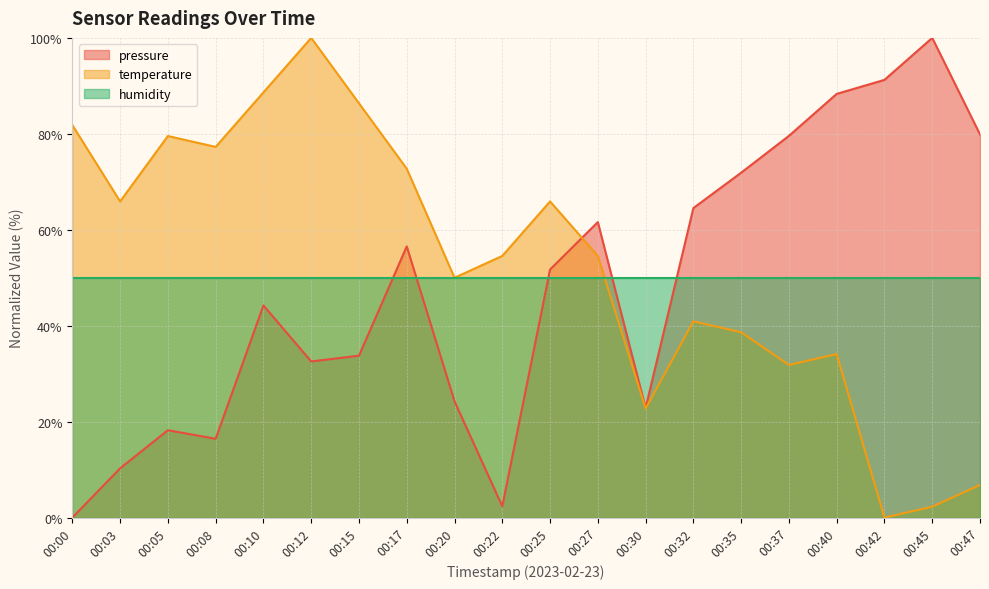

Rank the categories by pressure value from lowest to highest.

00:00, 00:22, 00:03, 00:08, 00:05, 00:30, 00:20, 00:12, 00:15, 00:10, 00:25, 00:17, 00:27, 00:32, 00:35, 00:37, 00:47, 00:40, 00:42, 00:45